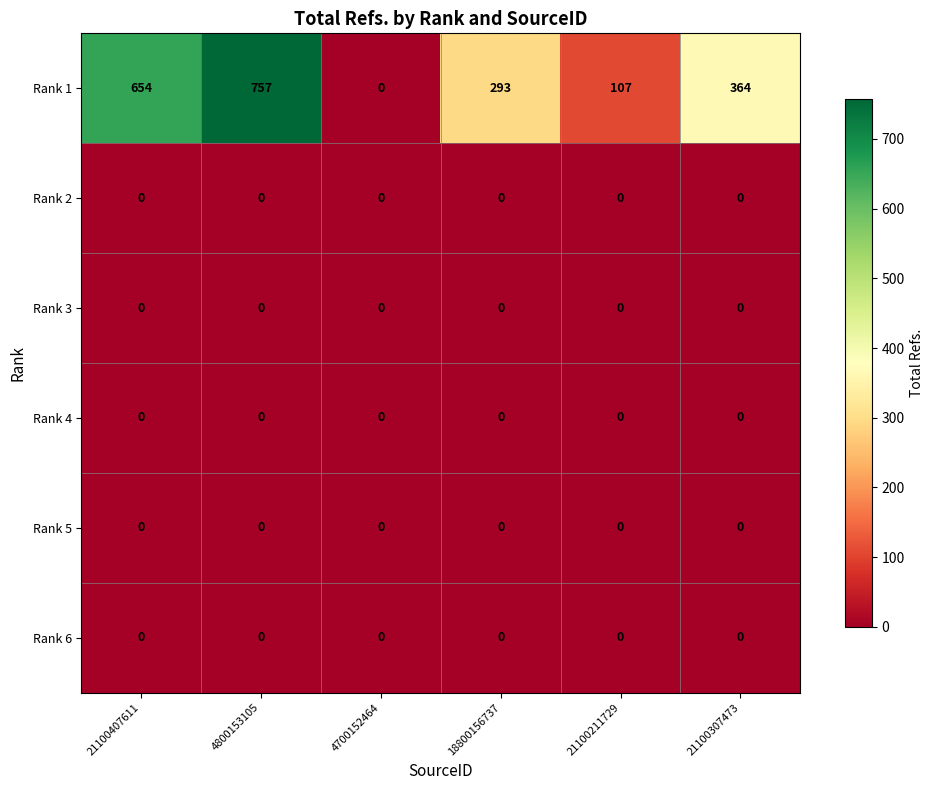

At how many categories does at least one series exceed 520?

2